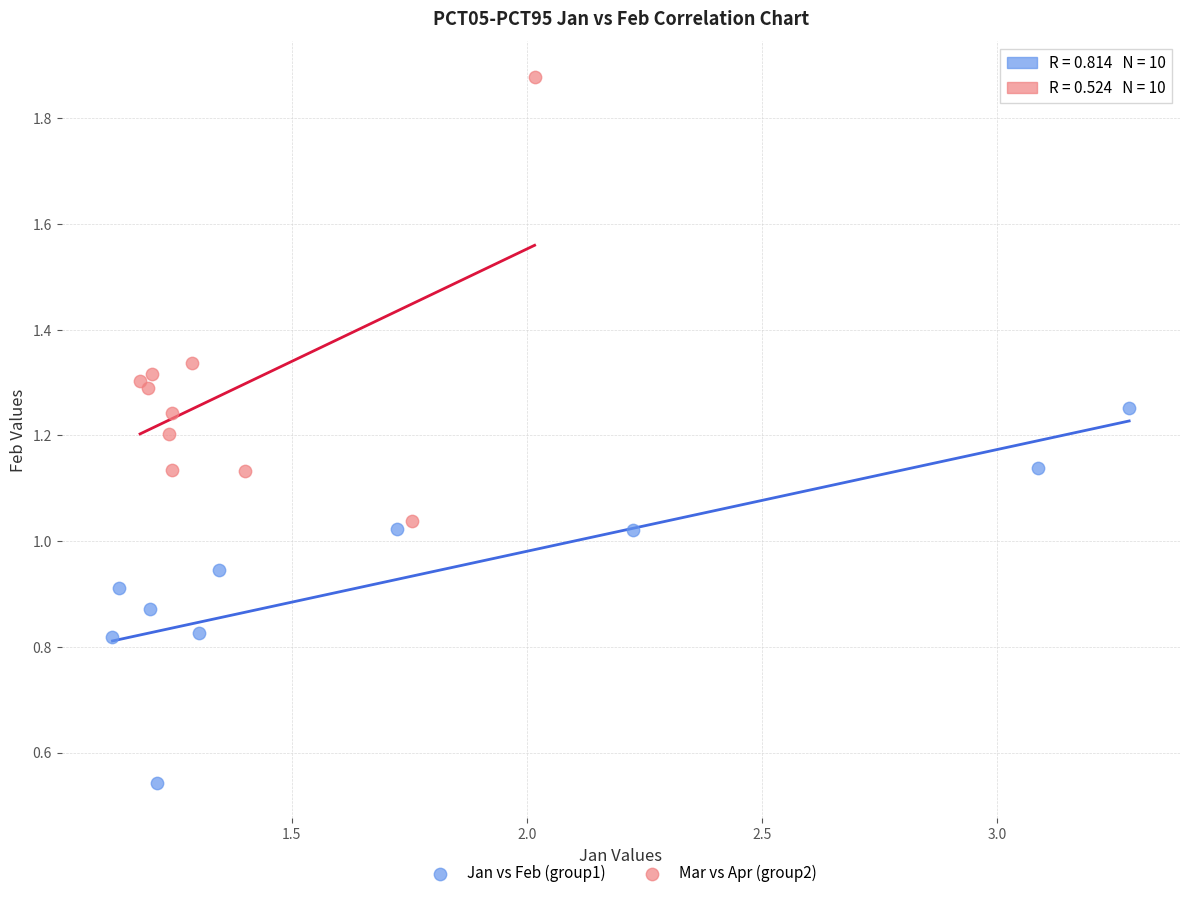

What are all the series names shown in the legend?

Jan vs Feb (group1), Mar vs Apr (group2)